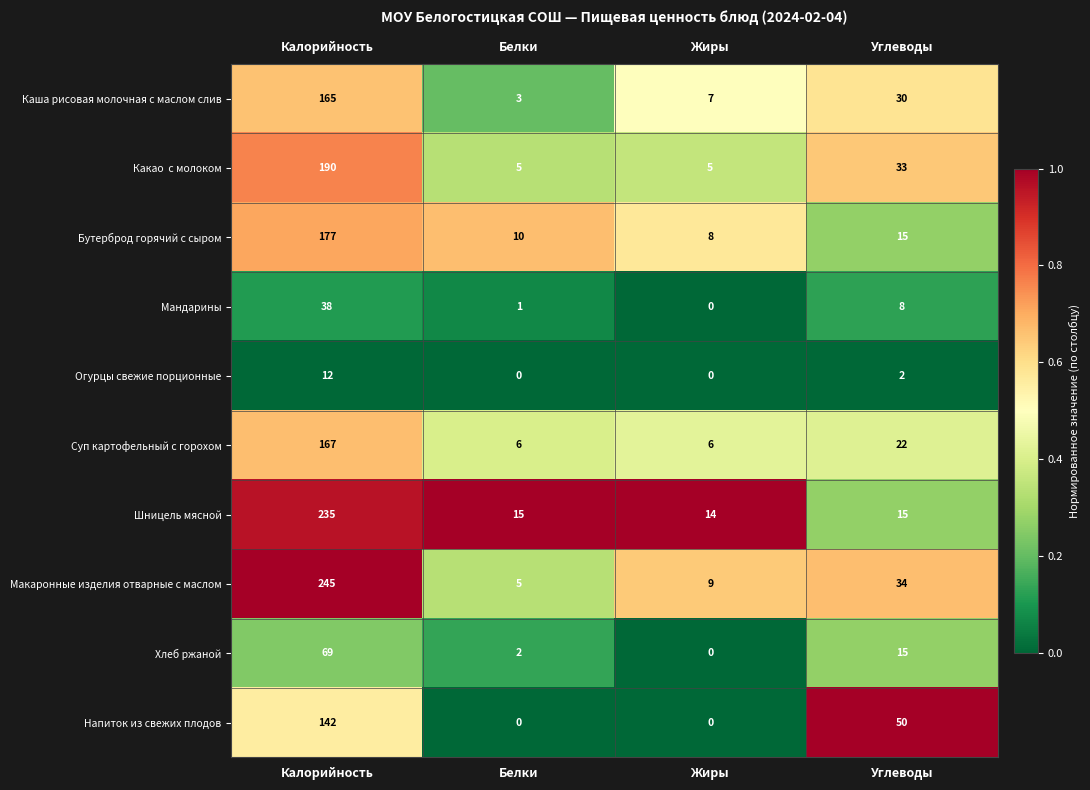

How many Напиток из свежих плодов values are between 0 and 142?

4